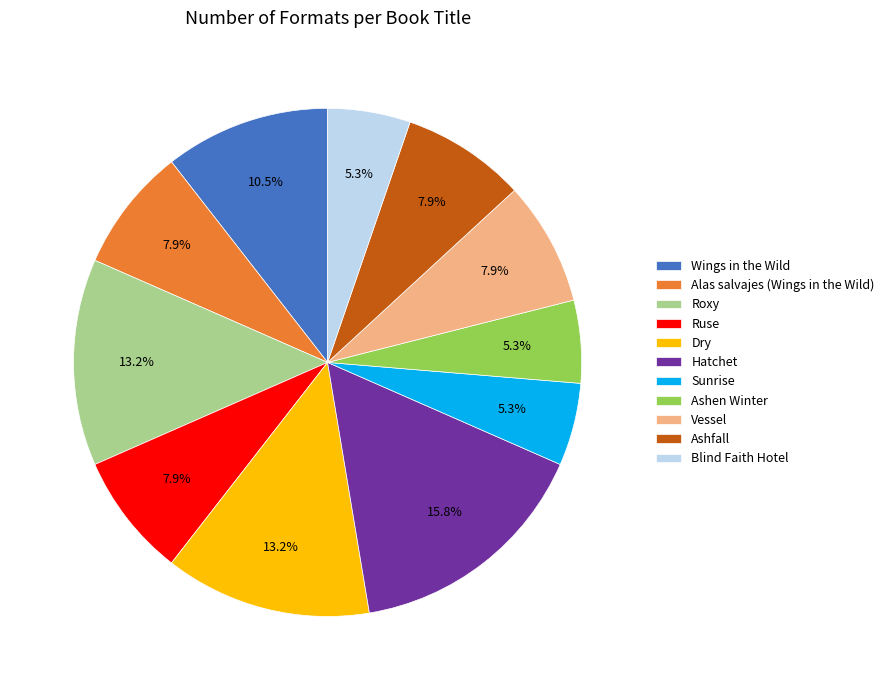

Is Sunrise the majority of the pie?

No